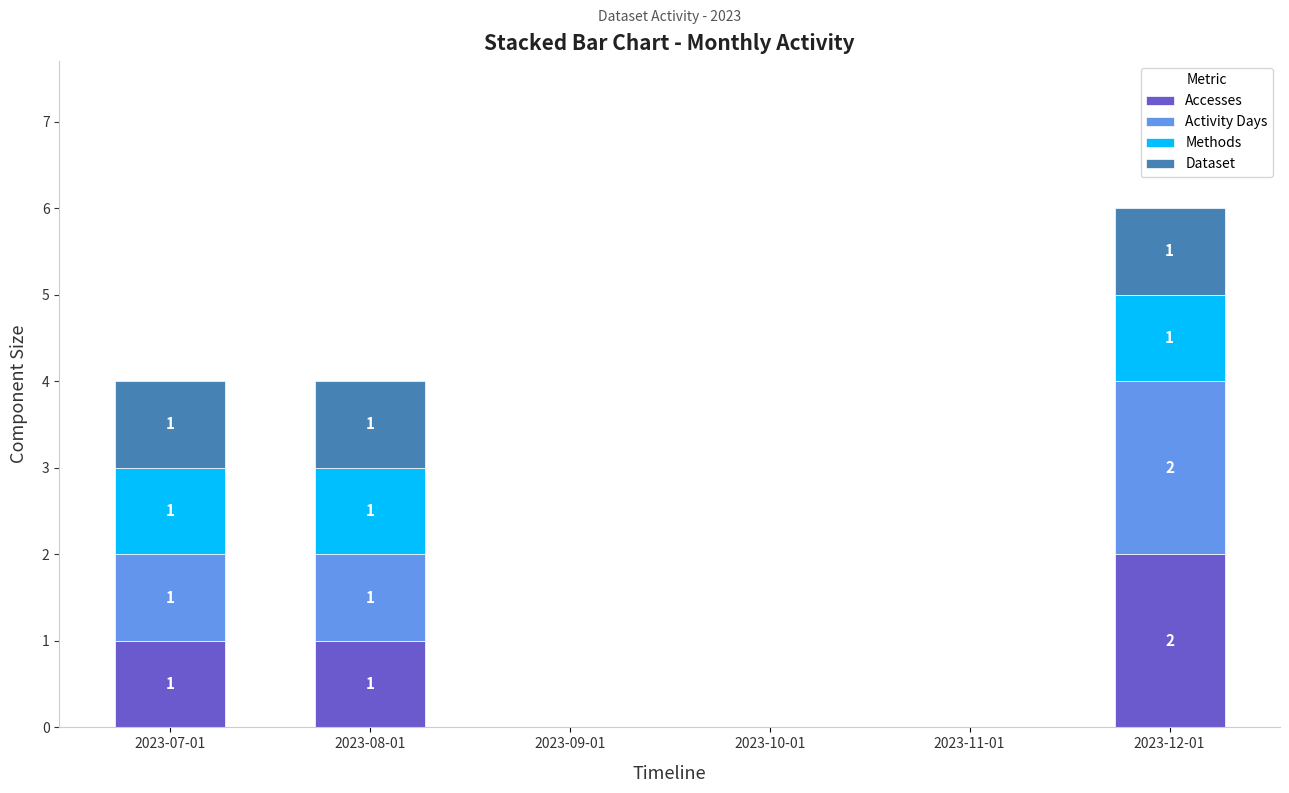

Which category has the highest value in the Accesses series?

2023-12-01